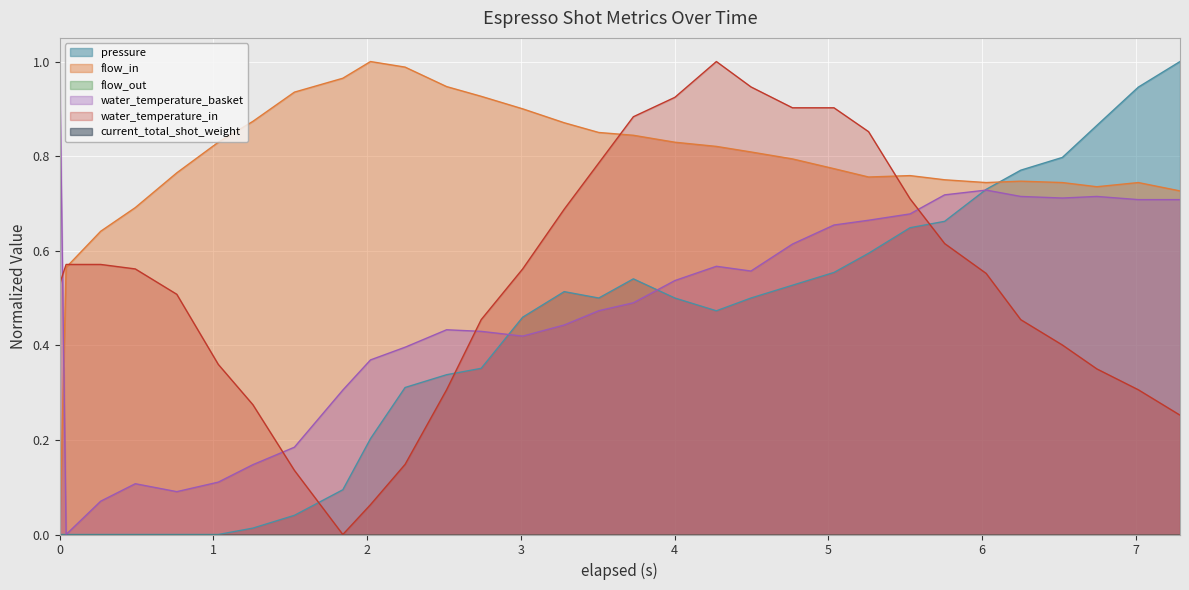

How many intersections are there between pressure and water_temperature_in?

3